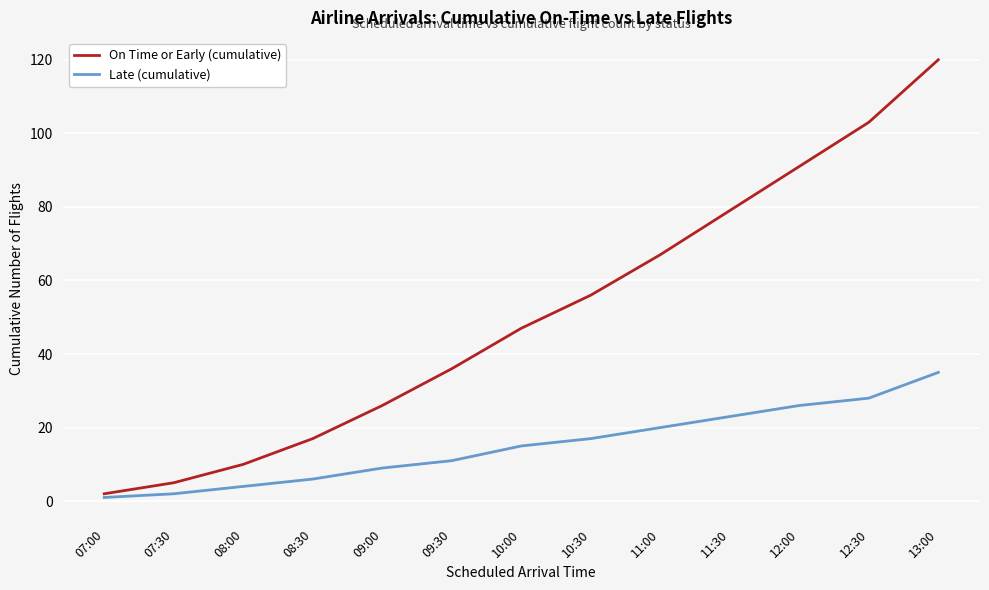

Read the On Time or Early (cumulative) value at 08:30, to the nearest 10.

20